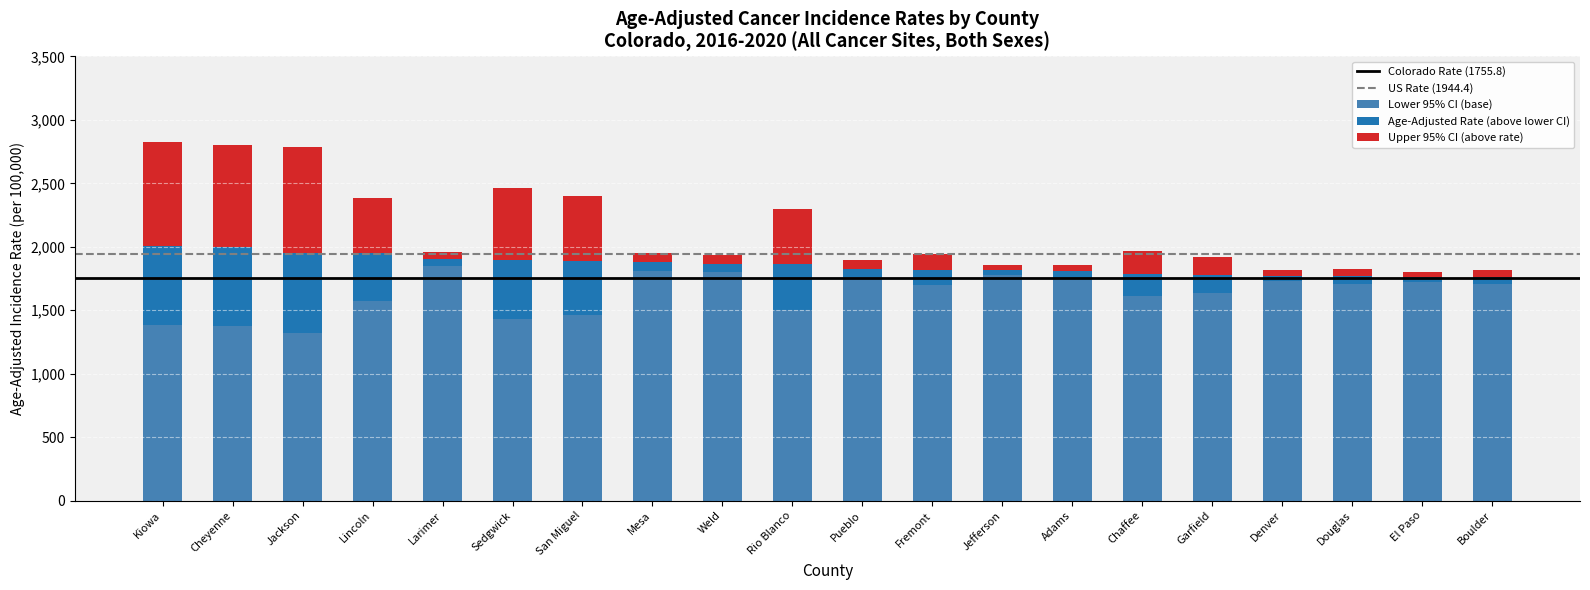

What is the difference between the second highest and minimum values in the Lower 95% CI (base) series?

490.9